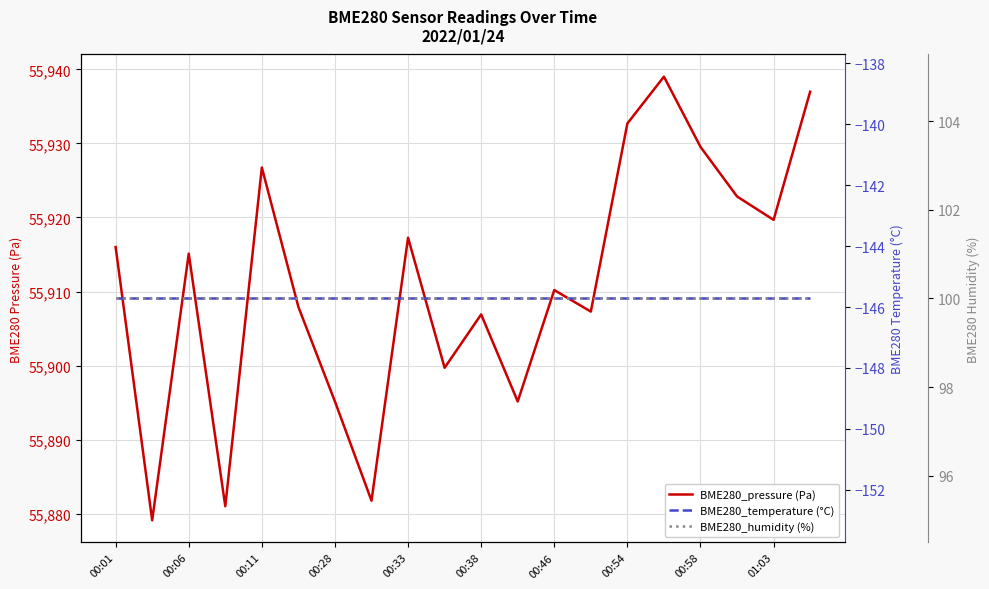

The BME280_temperature (°C) series shows -145.7 at 00:58. True or false?

True